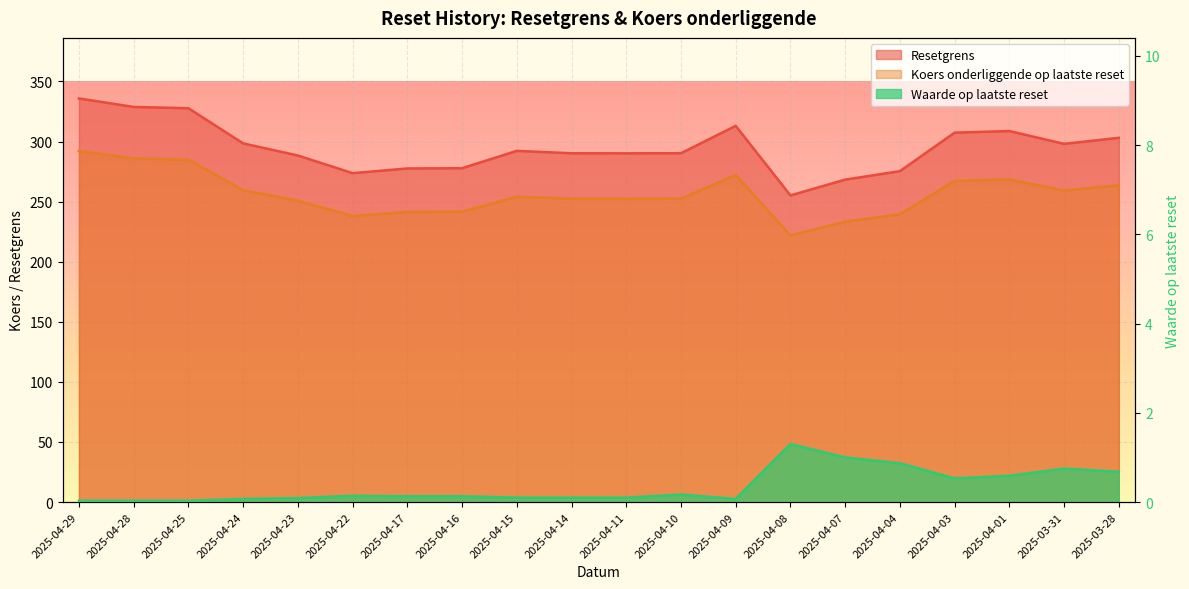

Which series changed the most between 2025-04-25 and 2025-04-14?

Resetgrens